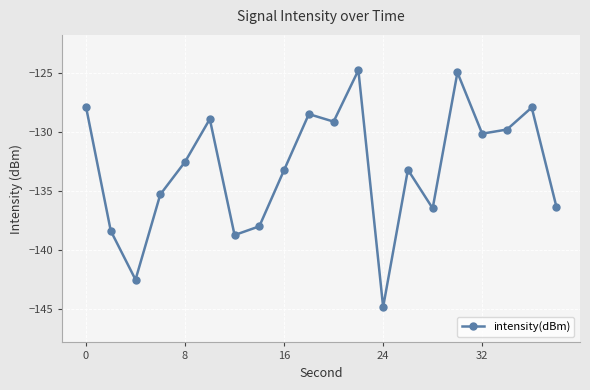

What is the smallest value displayed?

-144.8